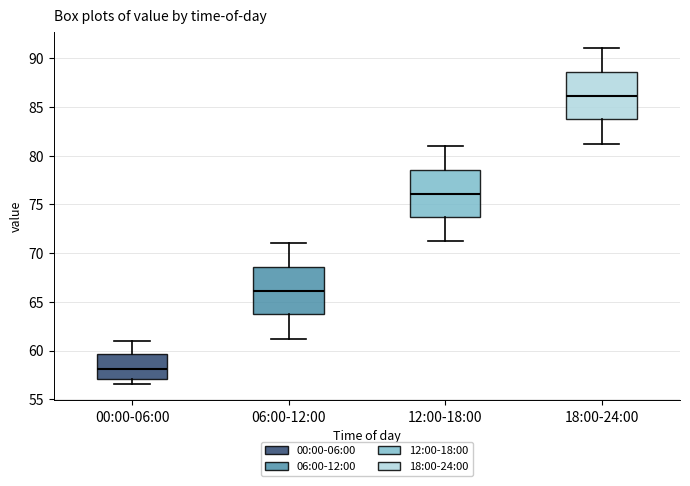

Reading left to right, transcribe this box plot: for each box, give where its median line is, the range the box spans, and where its two whiskers end, as read against the y-axis. The values are not printed on the chart, so give them approximately, as read against the axis.

00:00-06:00: median 58.0, box 57.0 to 59.5, whiskers 56.5 to 61.0
06:00-12:00: median 66.0, box 63.5 to 68.5, whiskers 61.0 to 71.0
12:00-18:00: median 76.0, box 73.5 to 78.5, whiskers 71.0 to 81.0
18:00-24:00: median 86.0, box 83.5 to 88.5, whiskers 81.0 to 91.0